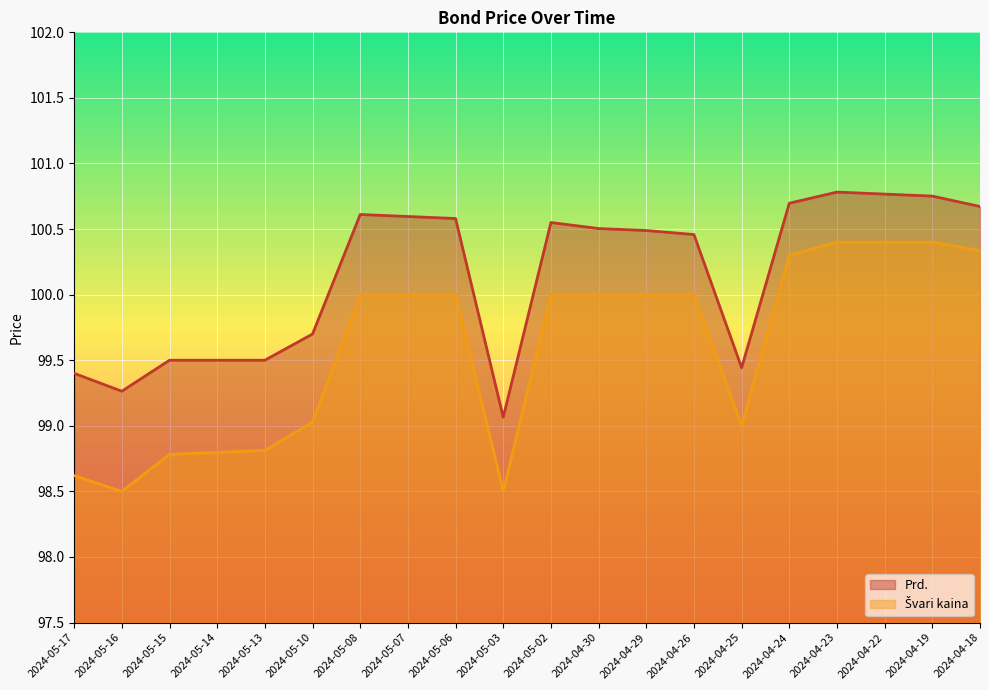

Is it true that Švari kaina equals 145.7 at 2024-04-26?

False